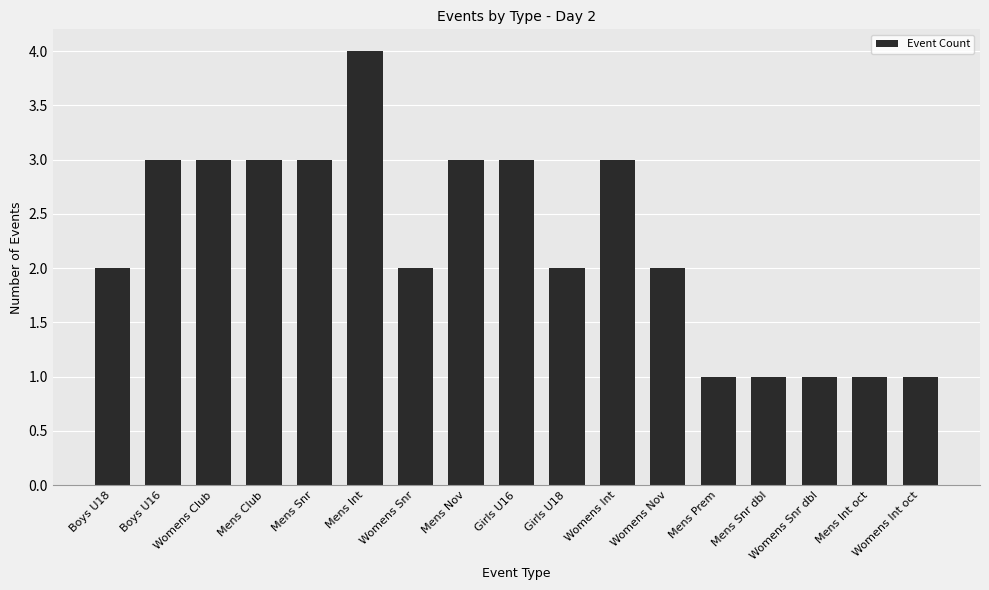

What is the label of the 5th bar from the right?

Mens Prem